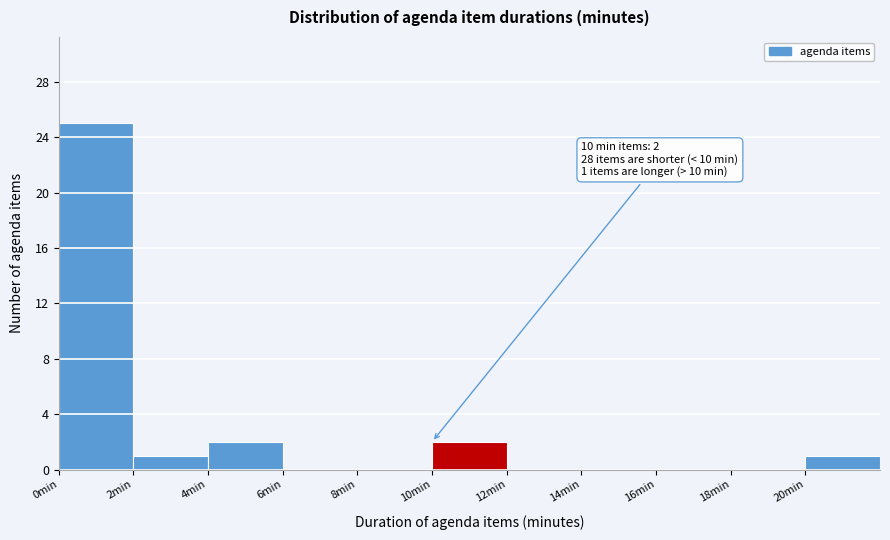

Which range on the x-axis has the tallest bar?

0 to 2